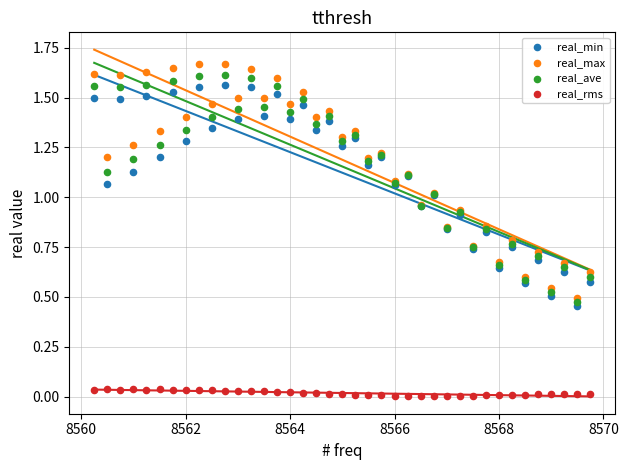

What are all the series names shown in the legend?

real_min, real_max, real_ave, real_rms